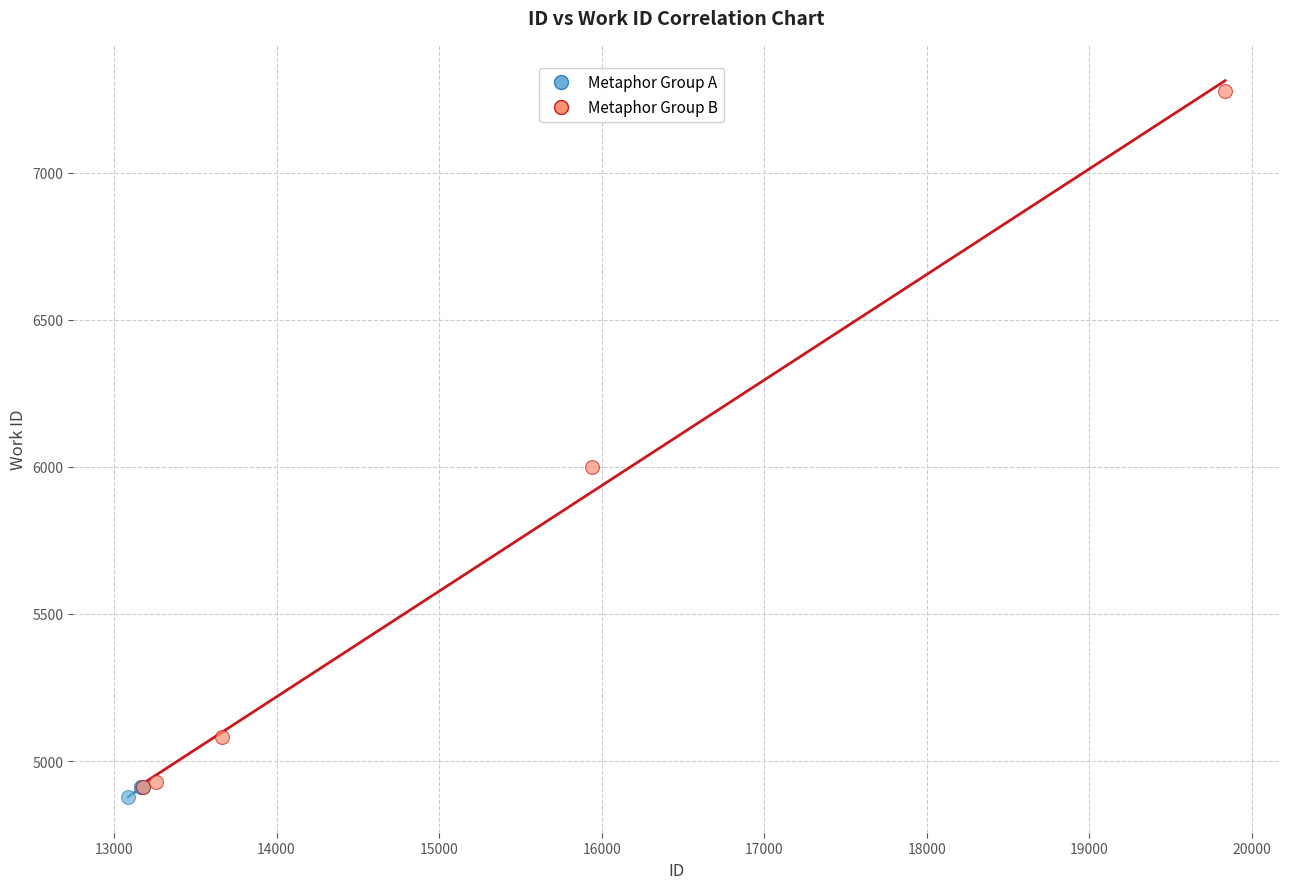

Which series contains the highest Y value?

Metaphor Group B